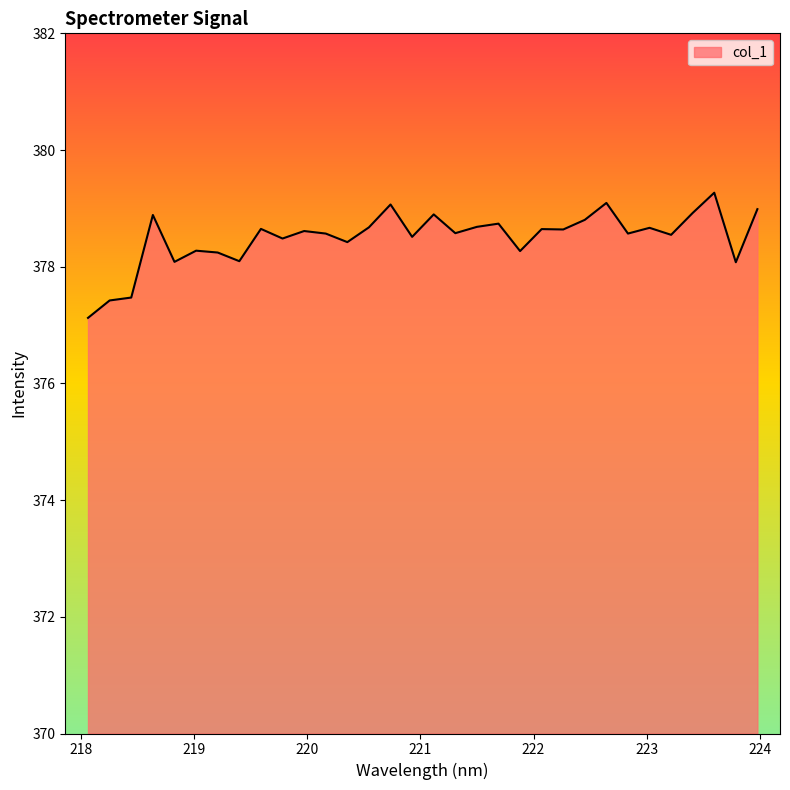

What is the smallest value displayed?

377.1